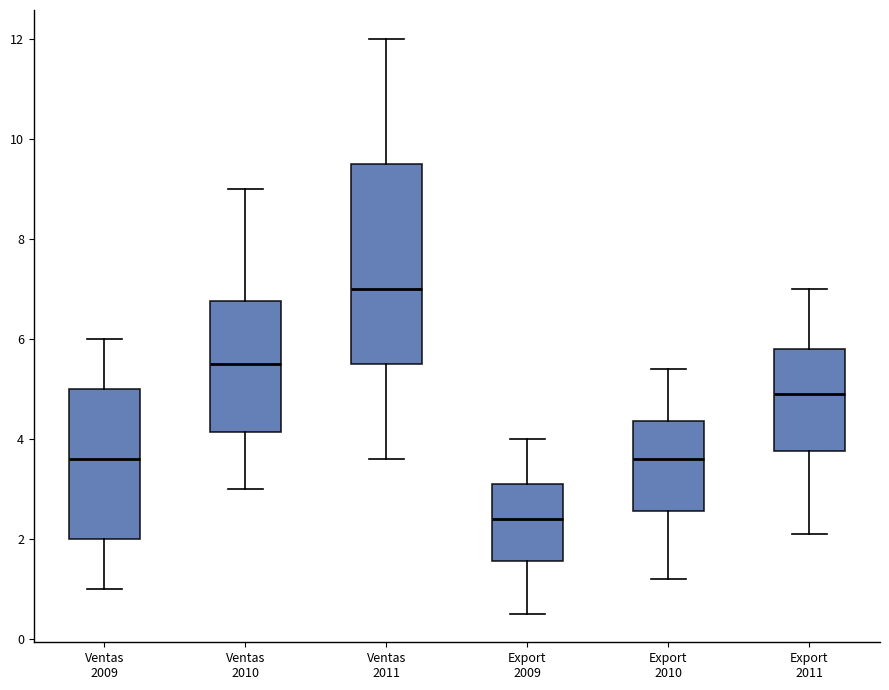

Reading left to right, read every box against the y-axis: the position of its median line, the range the box covers, and the ends of its whiskers. The values are not printed on the chart, so give them approximately, as read against the axis.

Ventas 2009: median 3.6, box 2.0 to 5.0, whiskers 1.0 to 6.0
Ventas 2010: median 5.6, box 4.2 to 6.8, whiskers 3.0 to 9.0
Ventas 2011: median 7.0, box 5.6 to 9.6, whiskers 3.6 to 12.0
Export 2009: median 2.4, box 1.6 to 3.2, whiskers 0.6 to 4.0
Export 2010: median 3.6, box 2.6 to 4.4, whiskers 1.2 to 5.4
Export 2011: median 5.0, box 3.8 to 5.8, whiskers 2.2 to 7.0